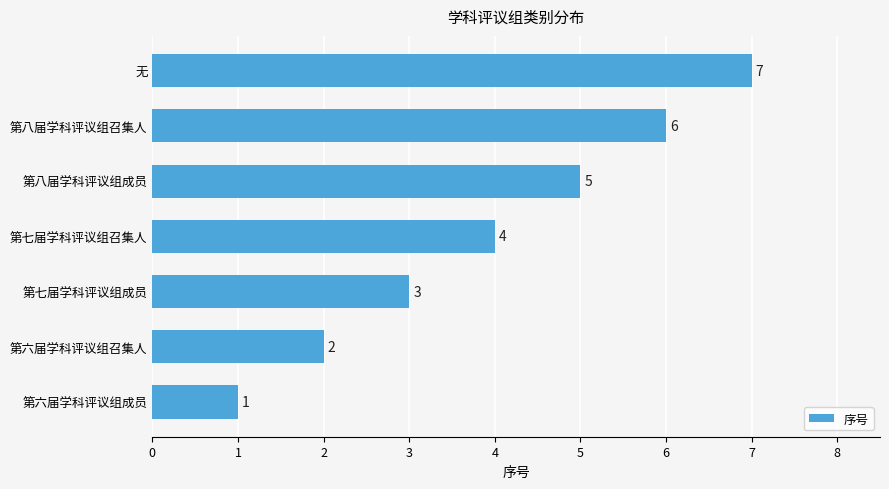

What is the approximate value at 第七届学科评议组成员?

3